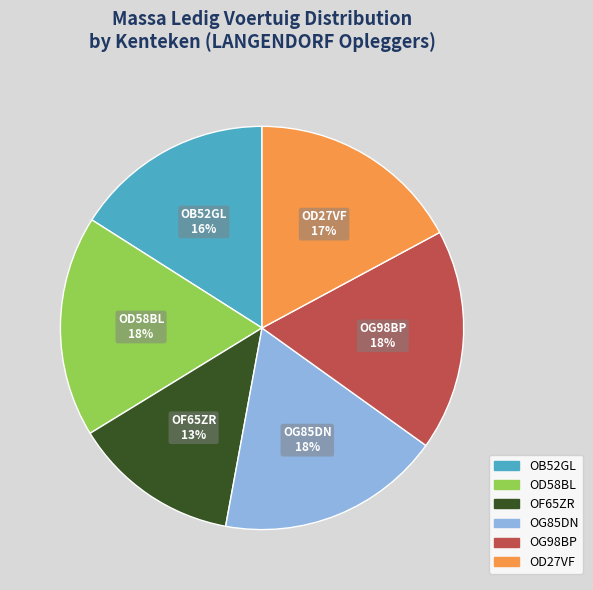

Does any single category account for the majority?

No